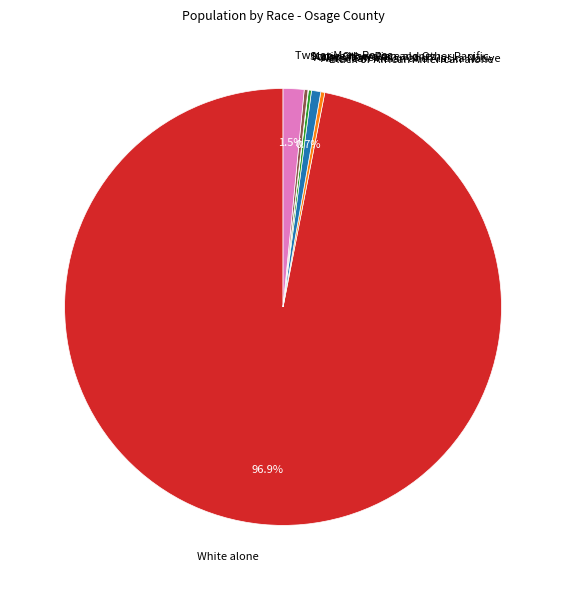

What is the ratio of the value at White alone to the value at Black or African American alone?

329.1